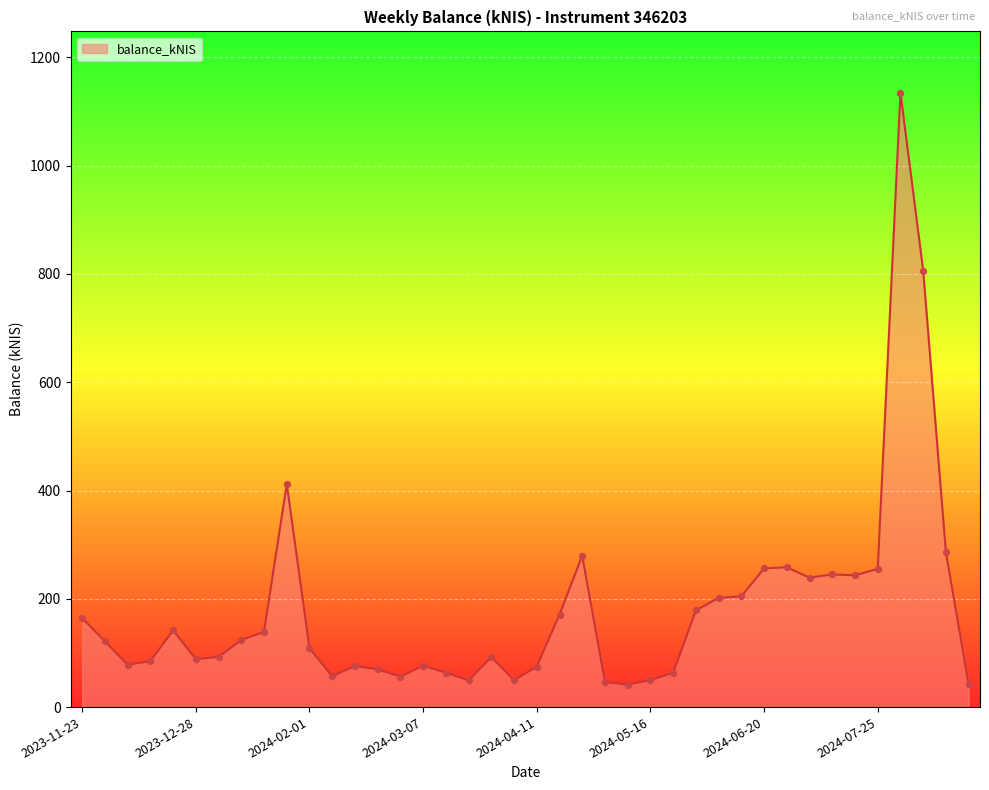

What is the difference between the maximum and minimum values?

1093.1